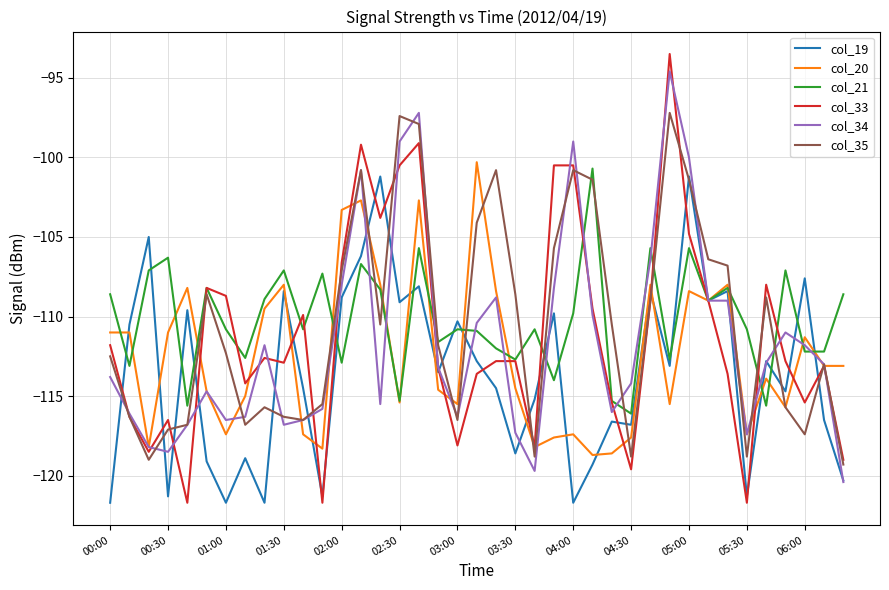

What is the lowest value of the col_19 series?

-121.7